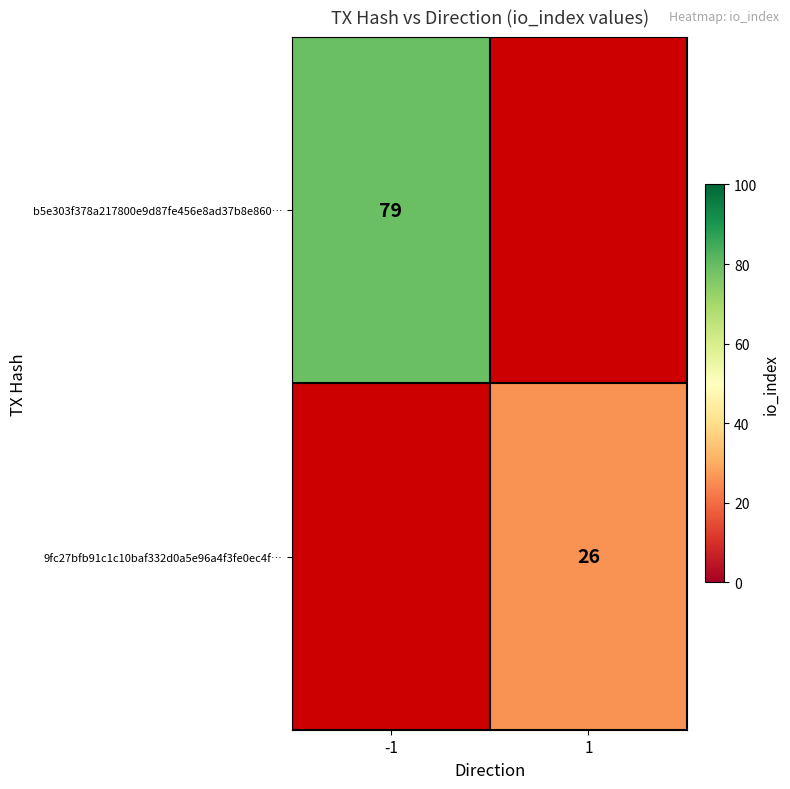

How many series are shown in this chart?

2